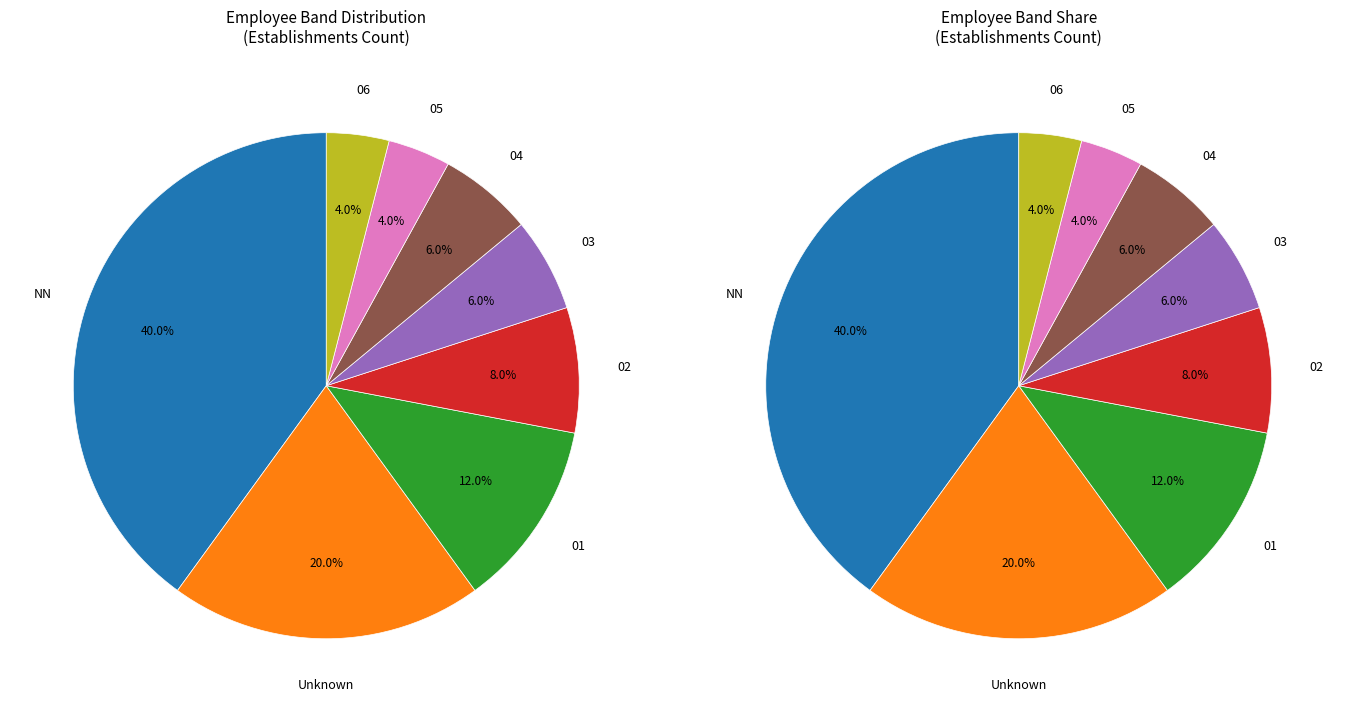

Is it true that  is 32% of the pie?

False